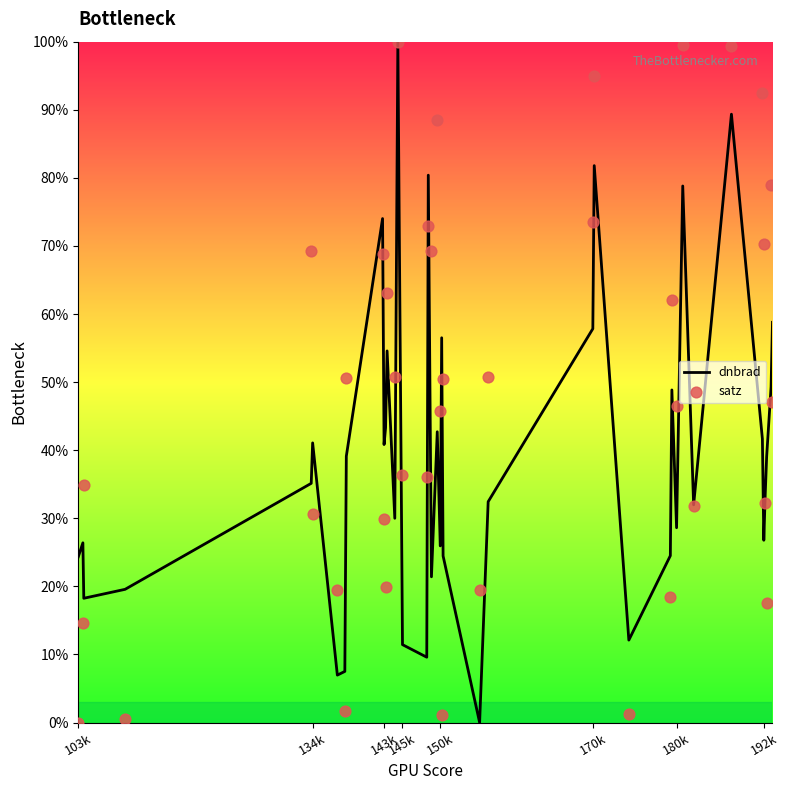

Which series has the widest spread of Y values?

dnbrad